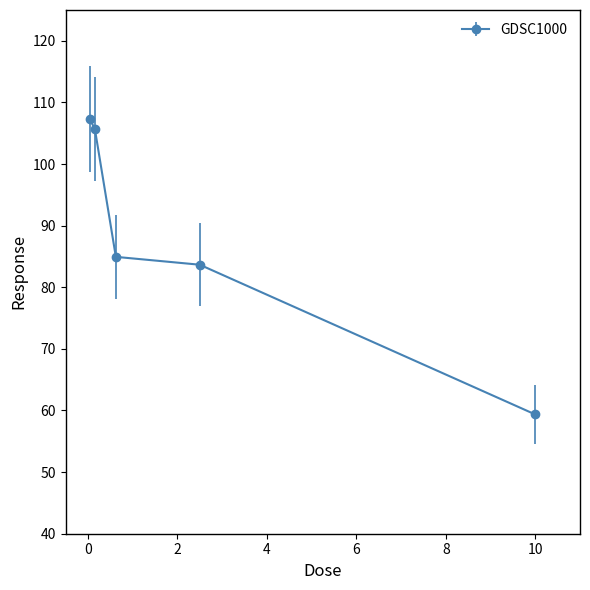

What is the maximum value shown in the chart?

107.4